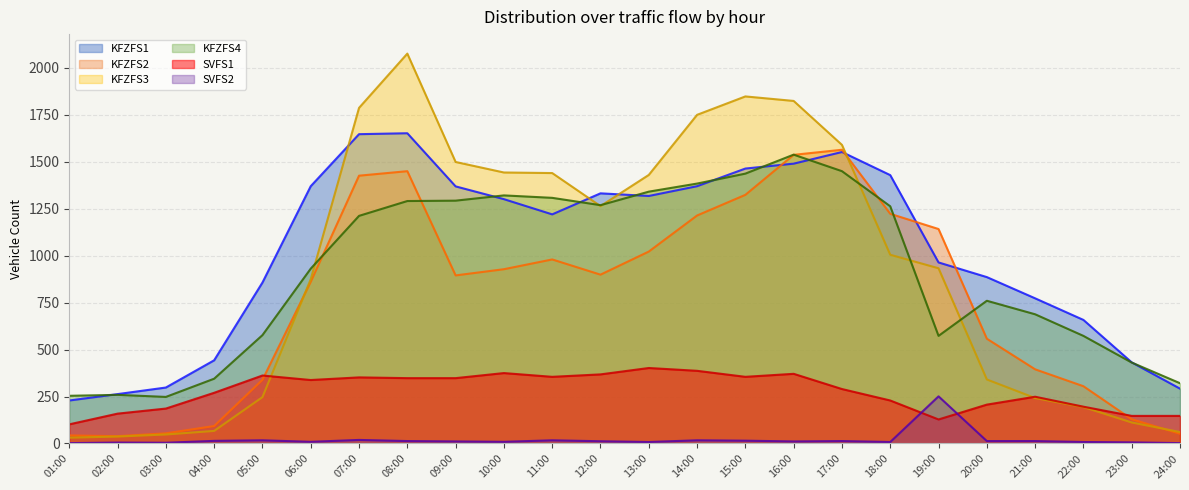

True or false: KFZFS1 and SVFS2 cross at least once.

False